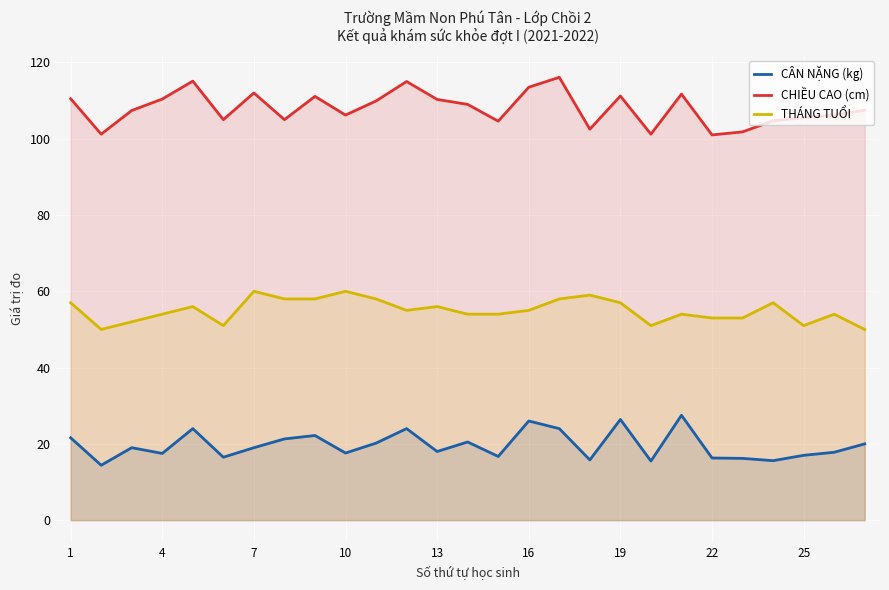

Is it true that CÂN NẶNG (kg) equals 26.4 at 19?

True